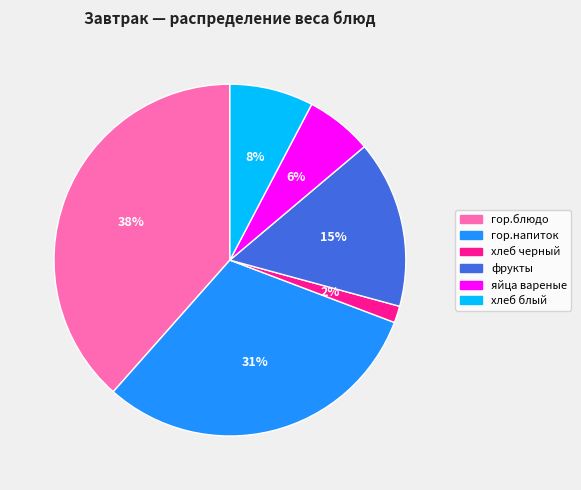

Rank the categories by value from lowest to highest.

хлеб черный, яйца вареные, хлеб блый, фрукты, гор.напиток, гор.блюдо